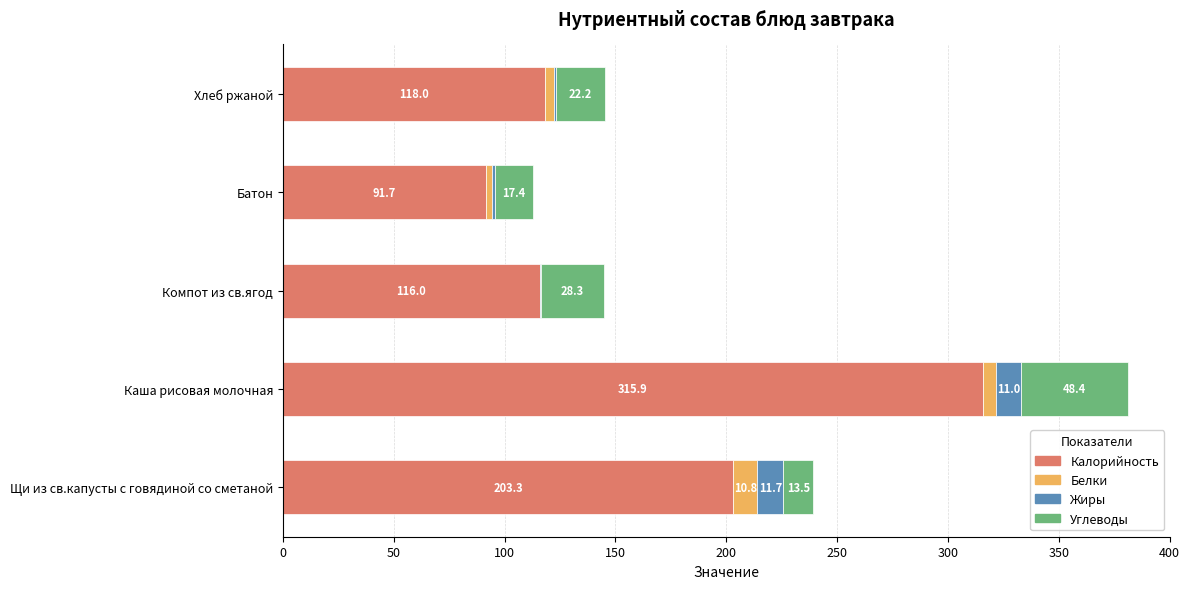

Which category has the highest value in the Калорийность series?

Каша рисовая молочная